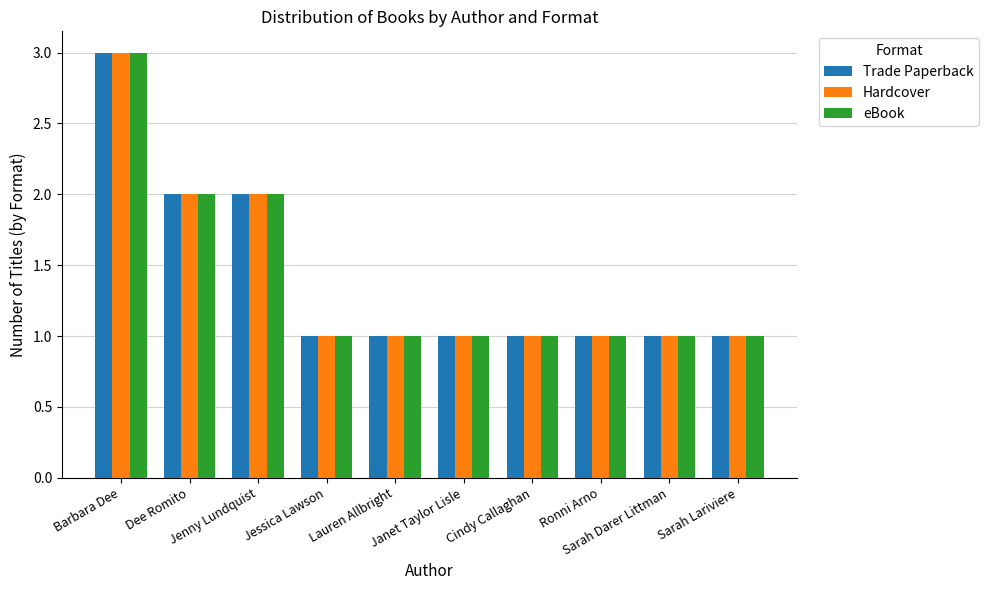

What is the difference between the Trade Paperback values at Barbara Dee and Ronni Arno?

2